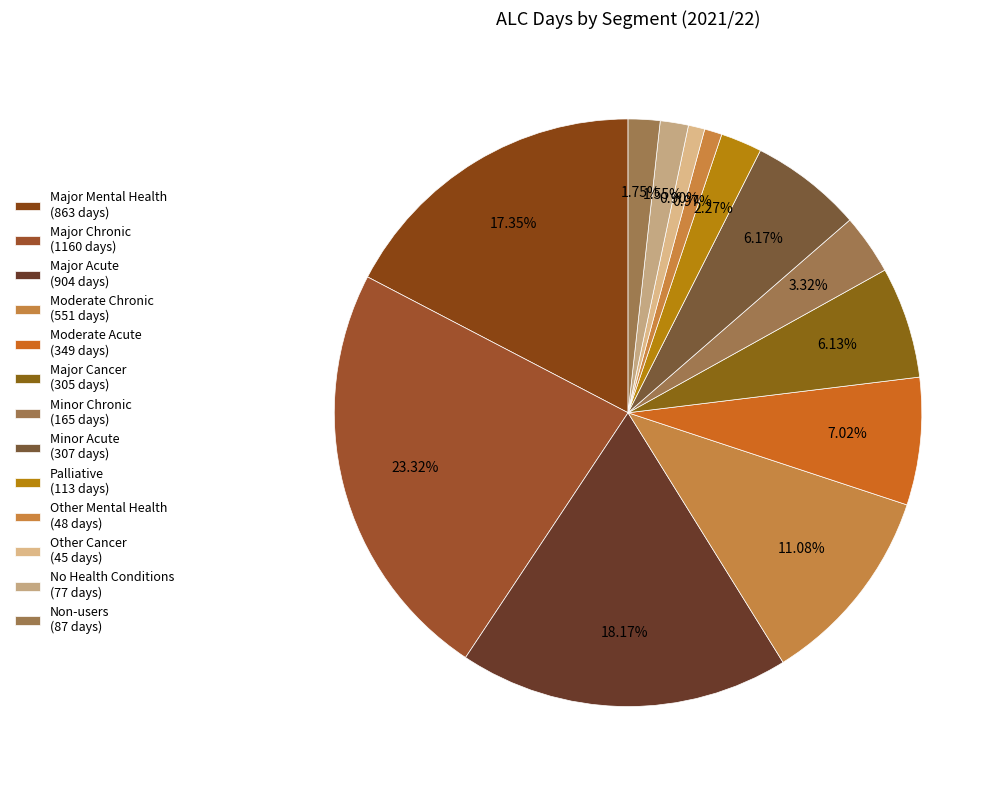

Approximately how many times larger is the value at Major Acute compared to Major Chronic?

0.8